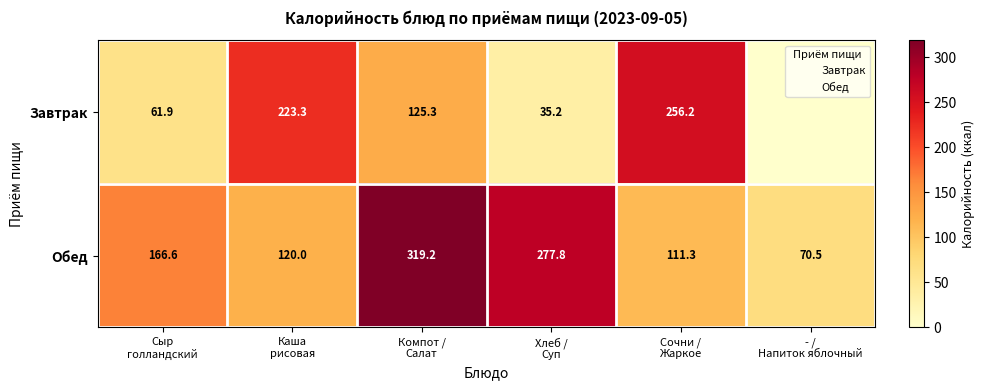

Approximately how many times larger is the value at Хлеб /
Суп compared to Компот /
Салат?

0.9